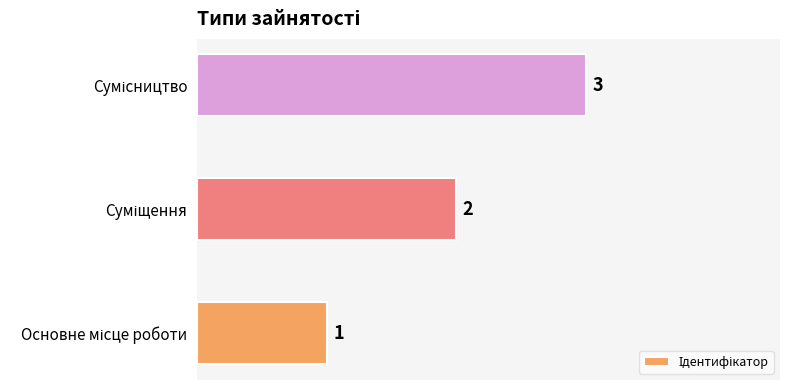

Count the values in the range 1 to 3.

3